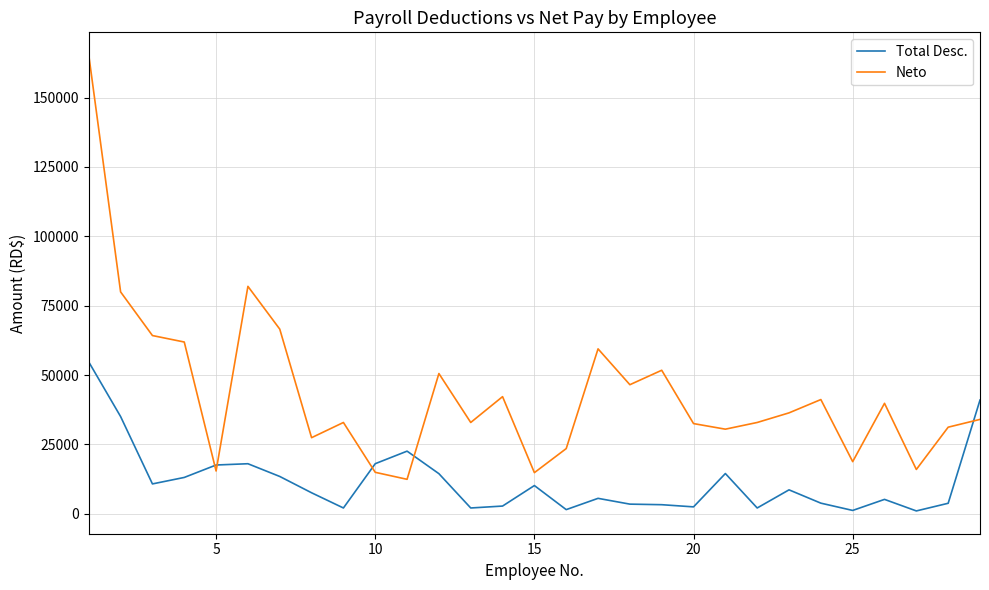

Which series ends up on top after the final intersection of Neto and Total Desc.?

Total Desc.